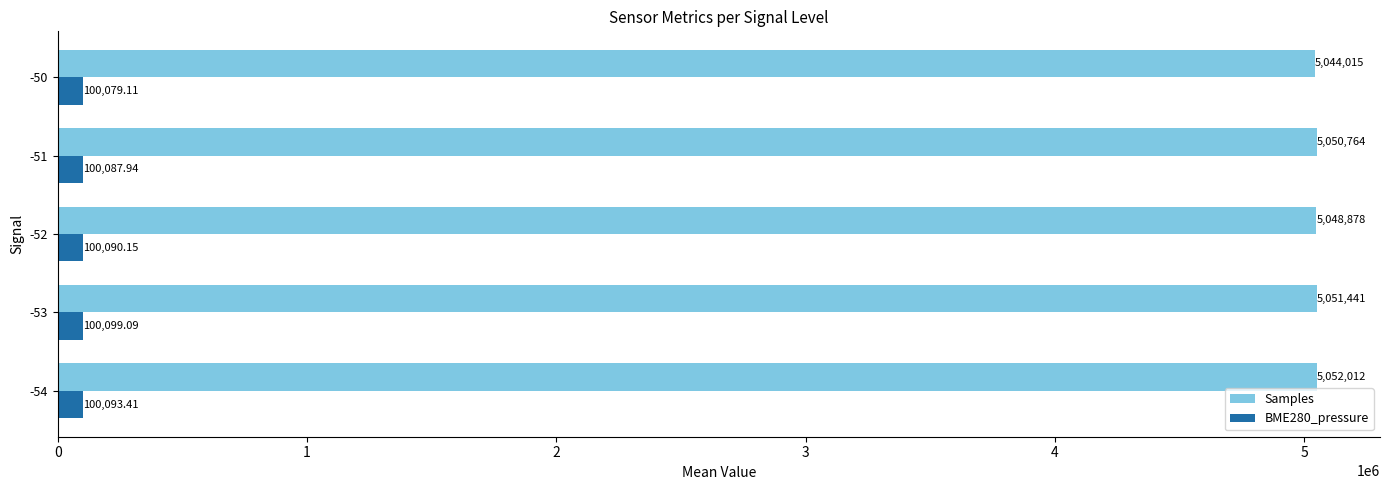

What is the difference between the maximum and second lowest values in the Samples series?

3134.1